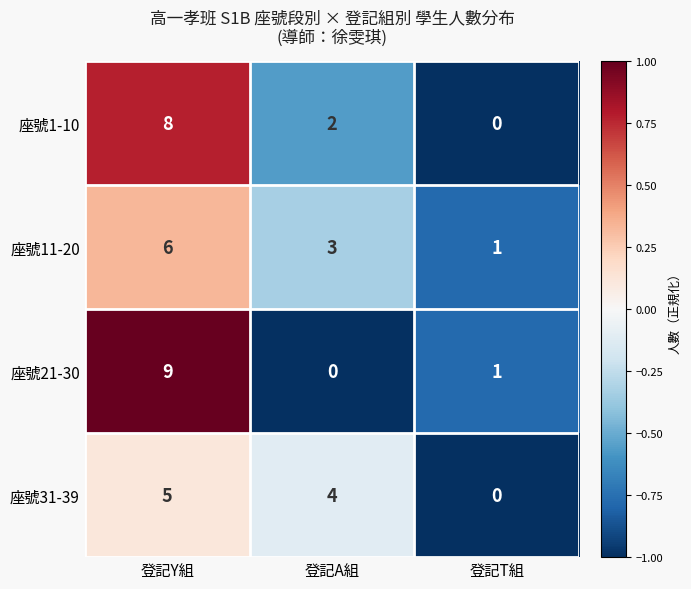

What is the sum of all 座號21-30 values?

10